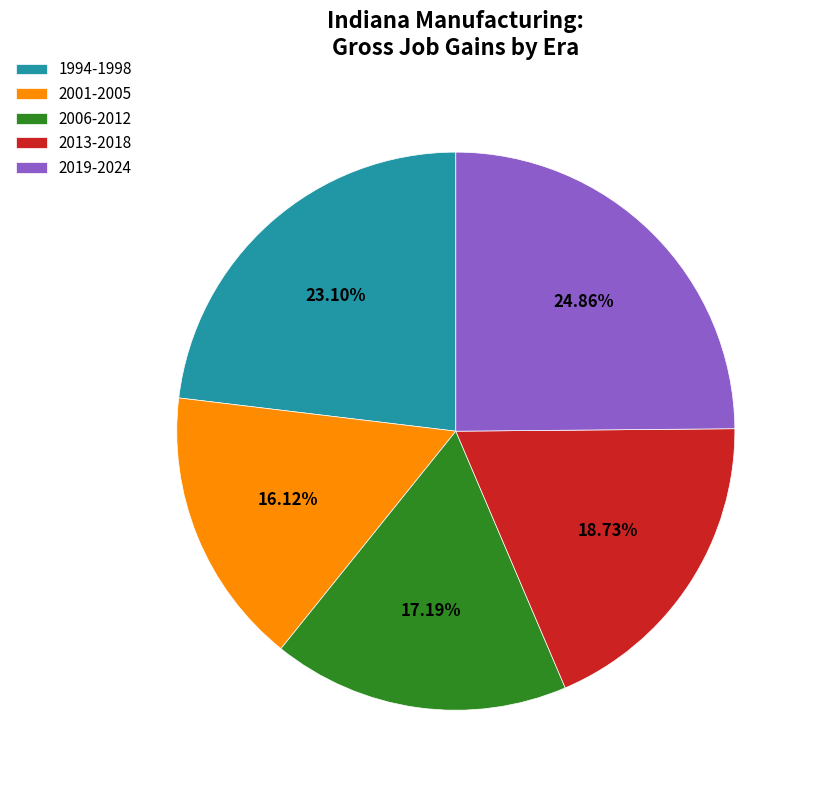

Does 2019-2024 represent more than half of the total?

No